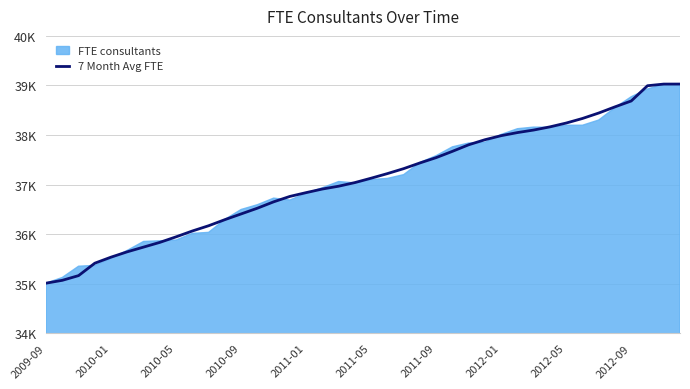

Is it true that the value at 2012-01 is 67960.3?

False